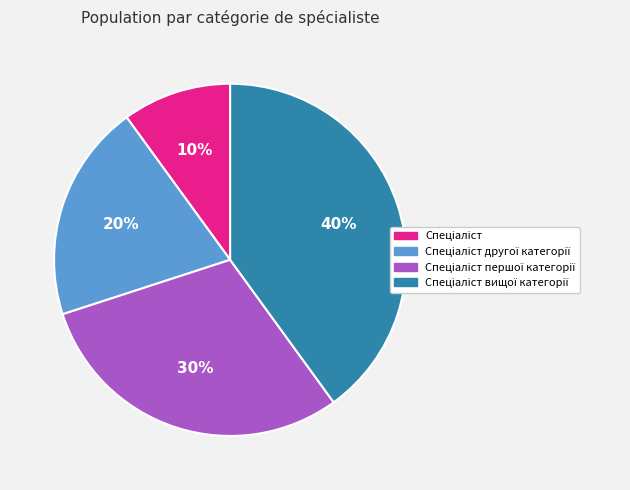

To the nearest percent, what is the average slice percentage?

25%